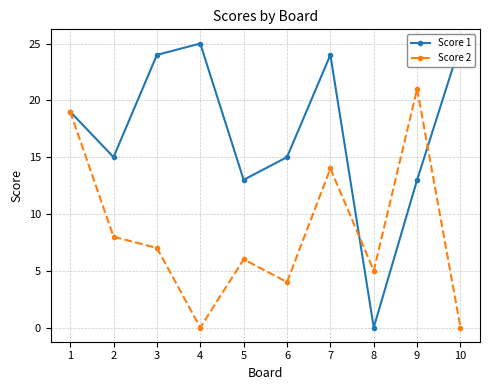

What is the difference between the highest and lowest values at 3?

17